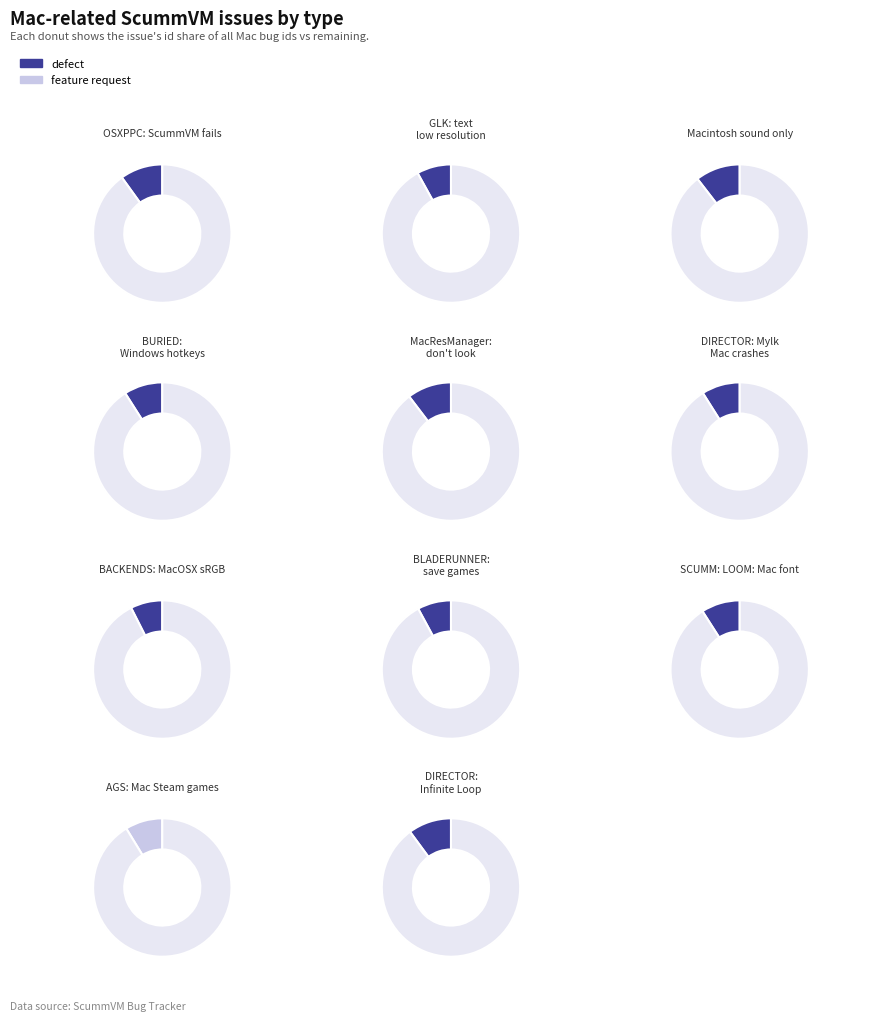

To the nearest percent, what is the combined percentage of GLK: text low resolution and OSXPPC: ScummVM fails?

18%